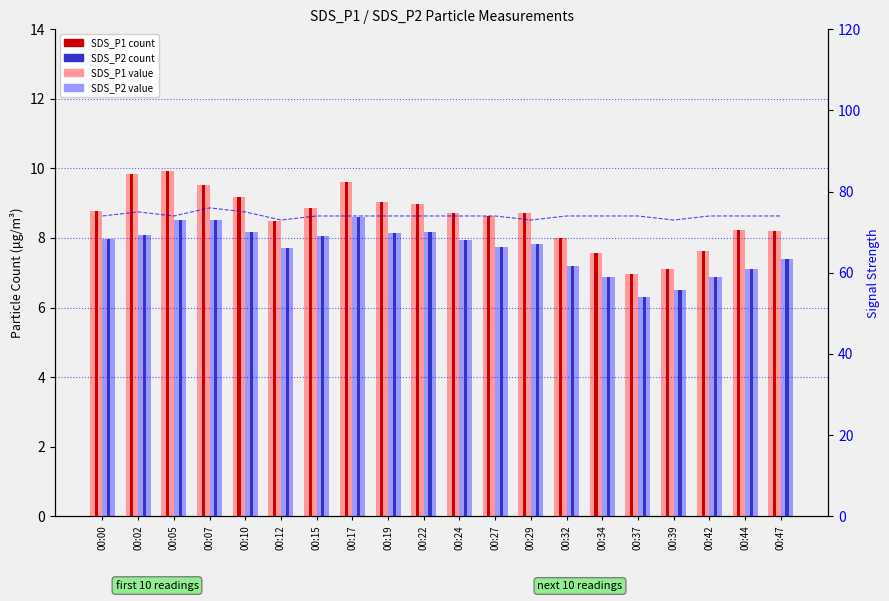

At how many categories does at least one series exceed 27?

20